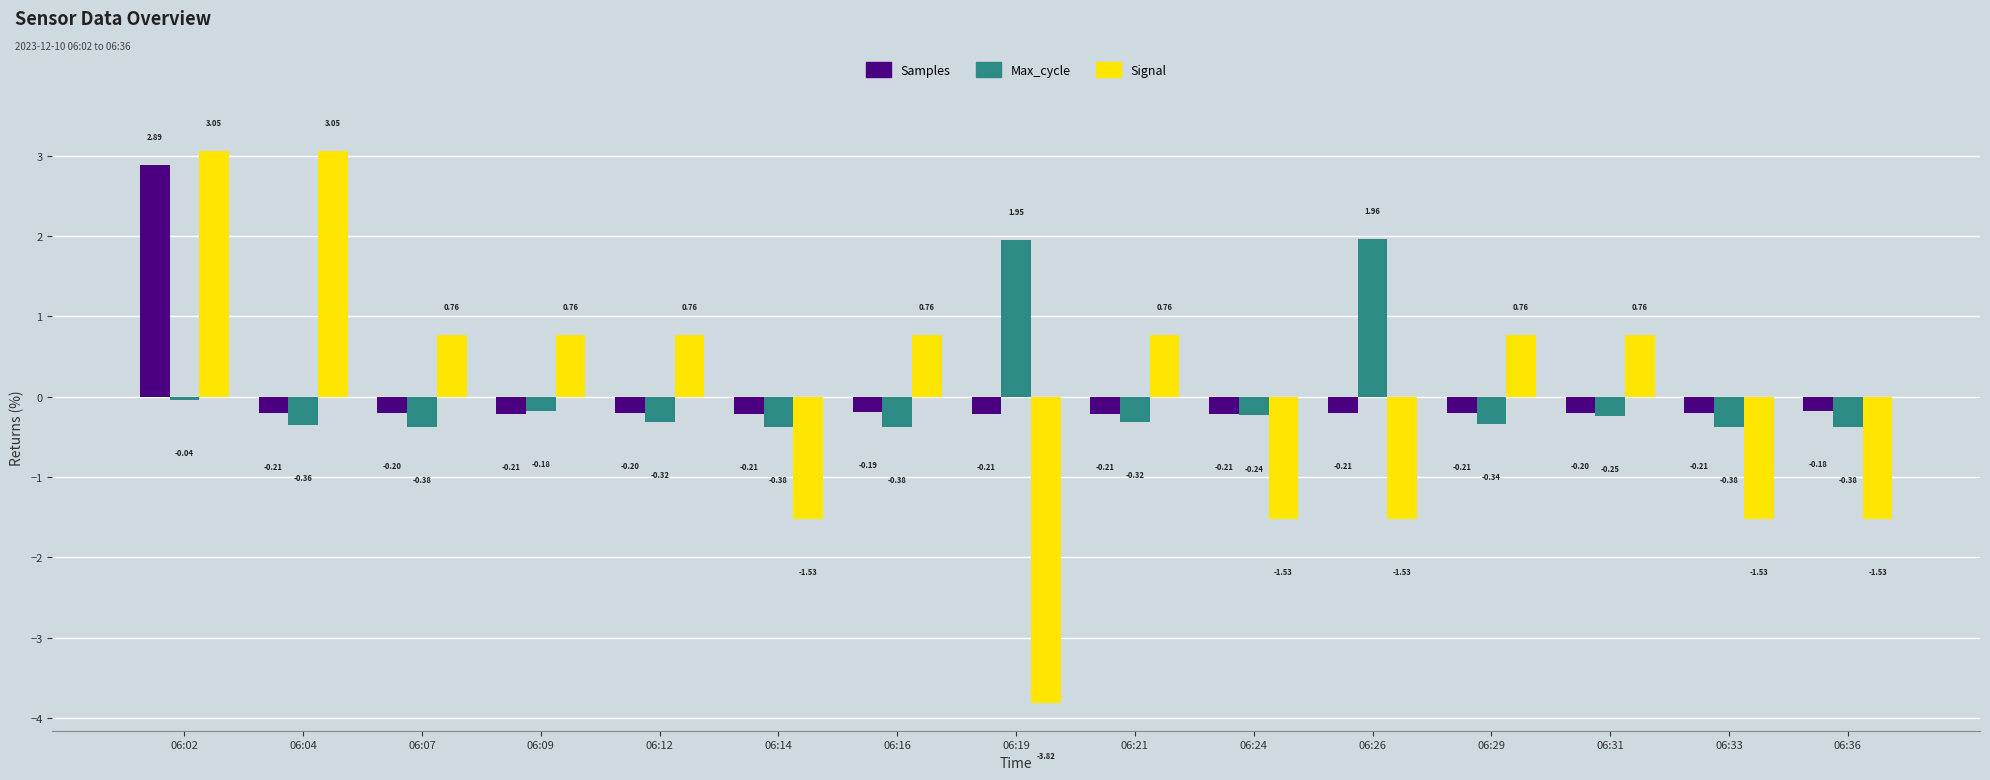

Is the value of Max_cycle at 06:19 greater than the value of Signal at 06:07?

Yes